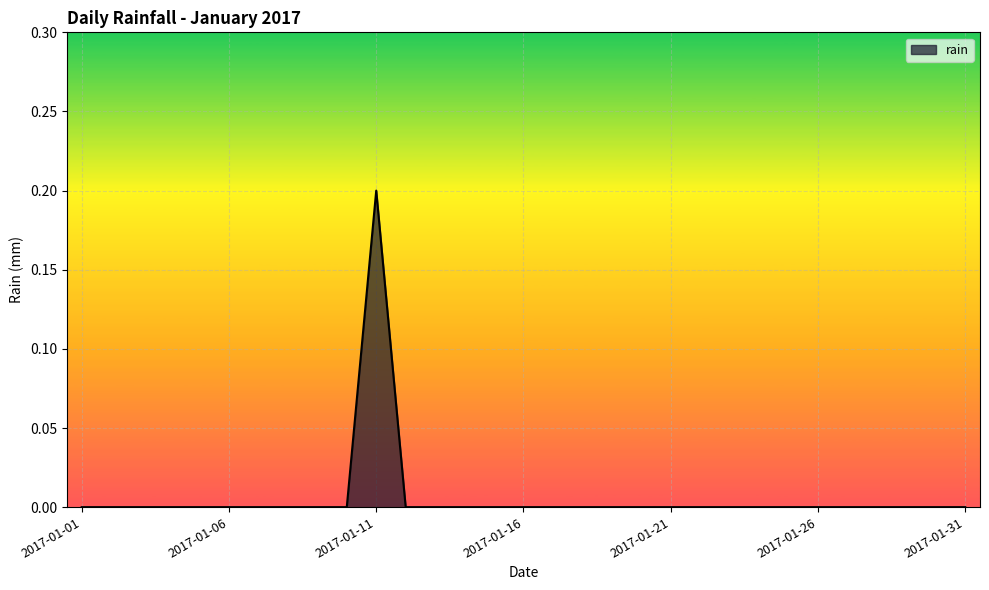

Reading right to left, transcribe all the data shown in this chart.

0.0	0.0	0.0	0.0	0.0	0.0	0.0	0.0	0.0	0.0	0.0	0.0	0.0	0.0	0.0	0.0	0.0	0.0	0.0	0.0	0.2	0.0	0.0	0.0	0.0	0.0	0.0	0.0	0.0	0.0	0.0